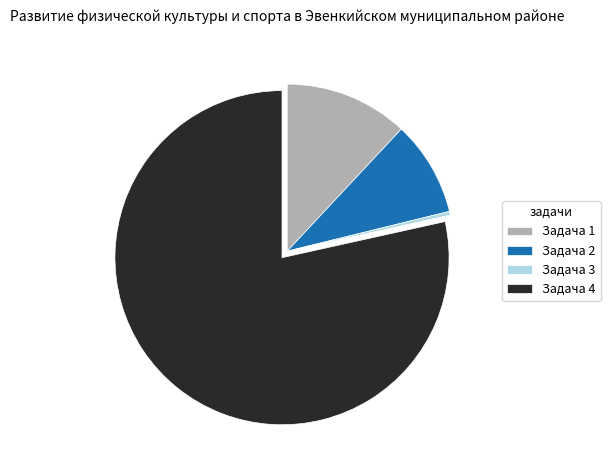

Is the sum of Задача 1 and Задача 3 greater than half?

No